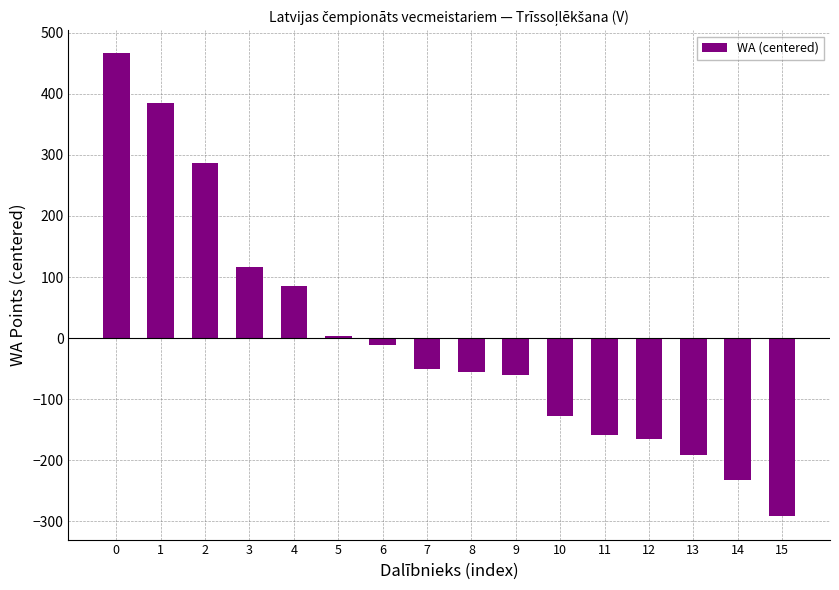

What is the change in value from 10 to 13?

-64